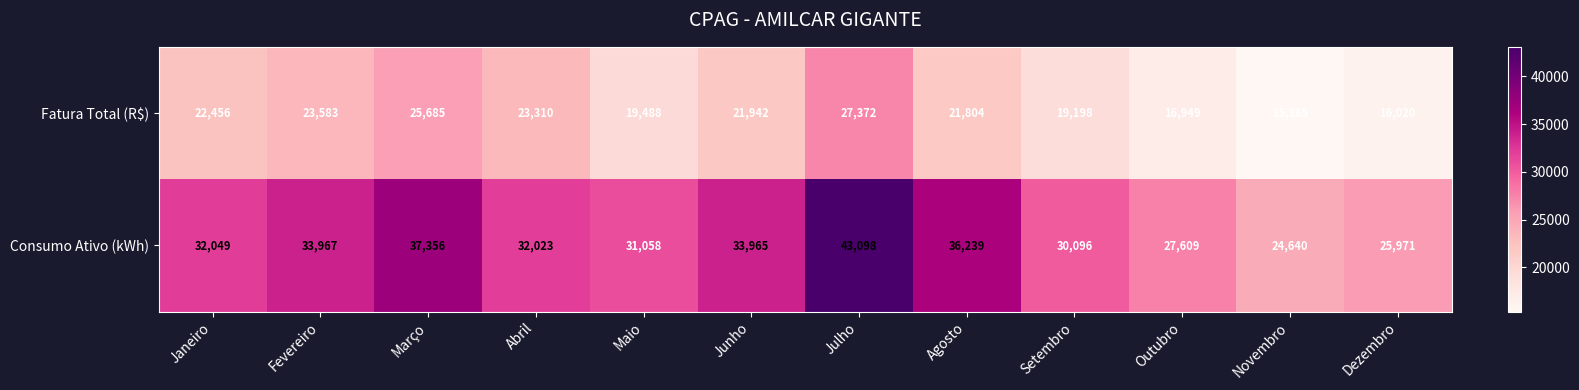

The value of Fatura Total (R$) at Maio is 19488. True or false?

True